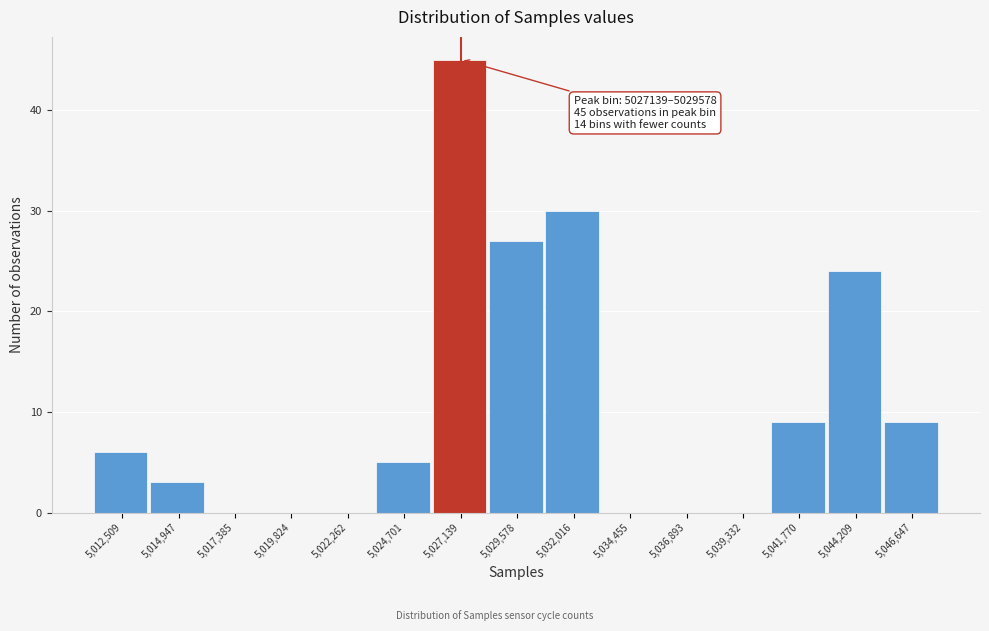

Reading left to right, extract all data points from this chart.

5,012,509=6	5,014,947=3	5,017,385=0	5,019,824=0	5,022,262=0	5,024,701=5	5,027,139=45	5,029,578=27	5,032,016=30	5,034,455=0	5,036,893=0	5,039,332=0	5,041,770=9	5,044,209=24	5,046,647=9